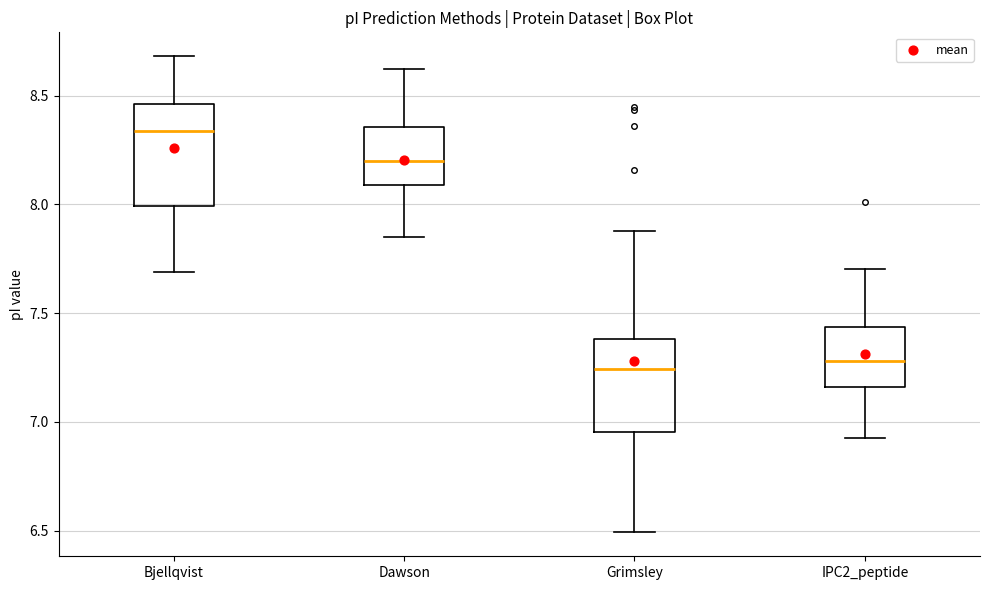

Which box has the highest median line?

Bjellqvist